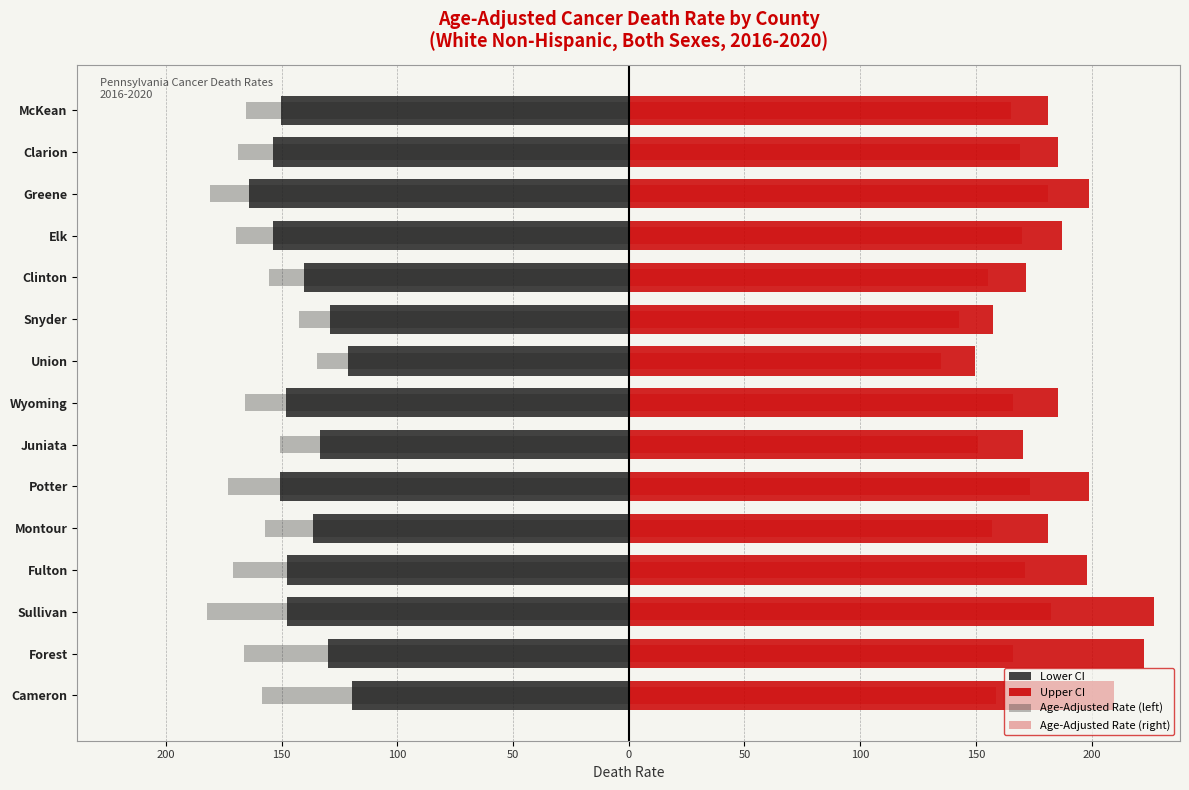

How many data points does each series have?

15